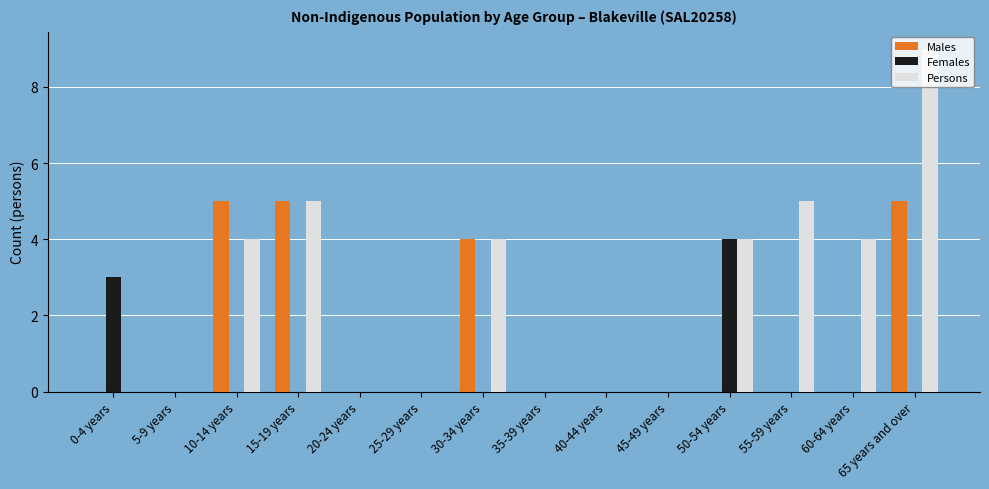

Which category has the highest value in the Females series?

50-54 years